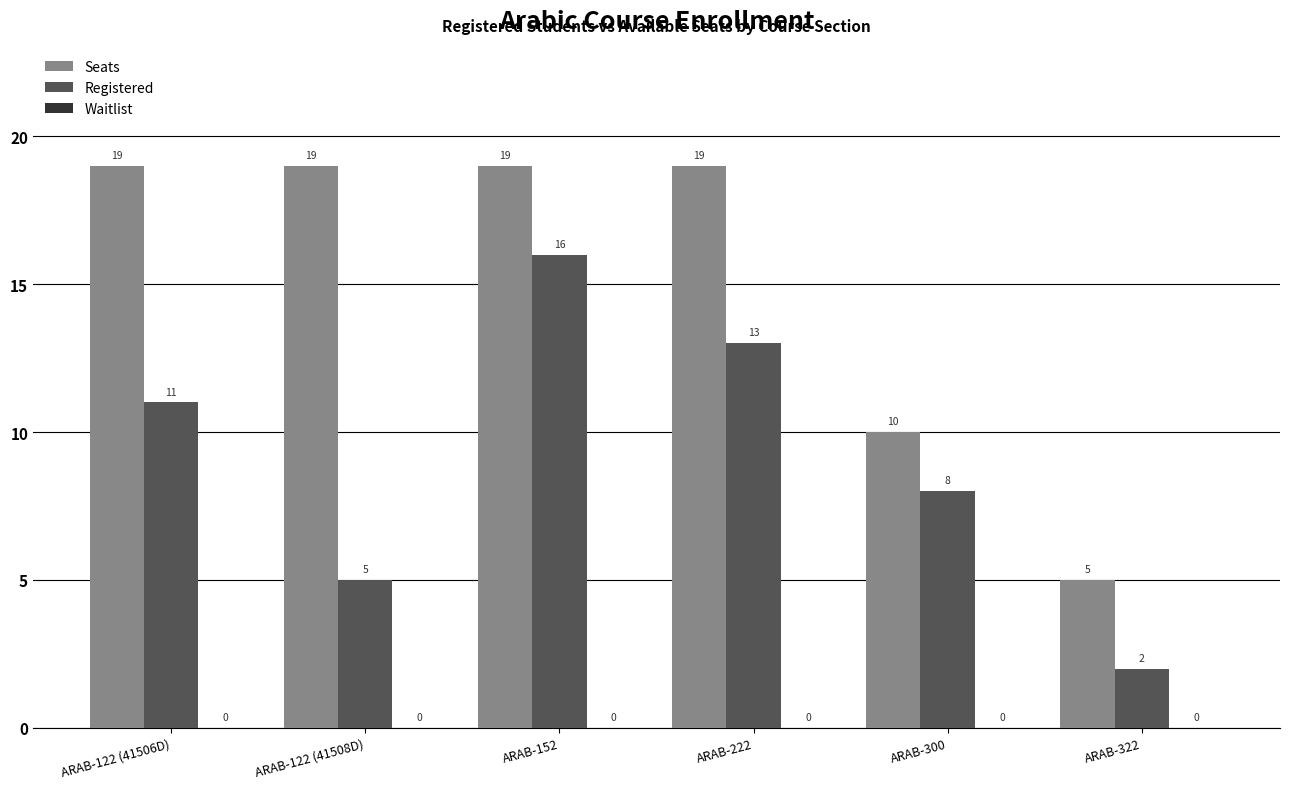

What is the approximate value of Registered at ARAB-152?

16